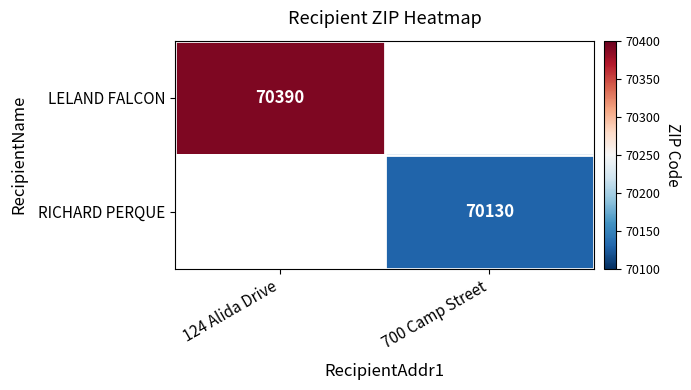

The LELAND FALCON series shows 97293 at 124 Alida Drive. True or false?

False